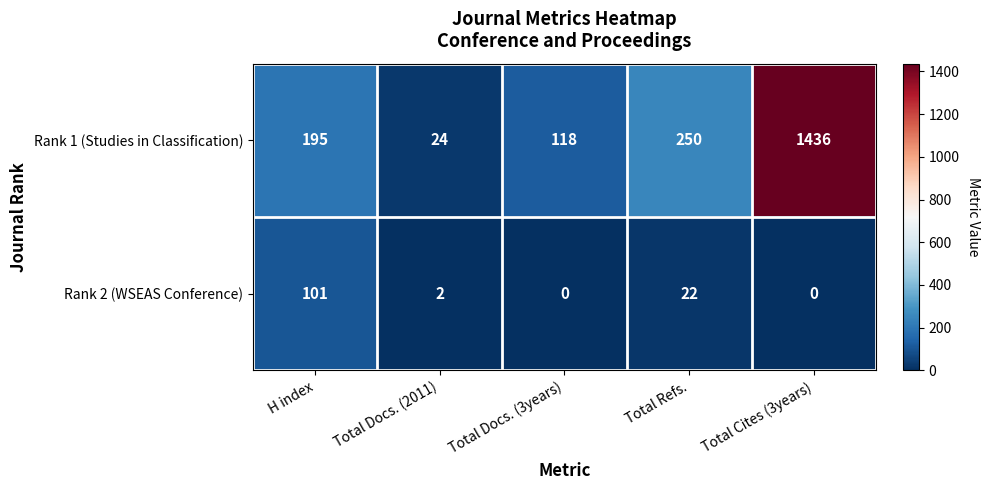

Which label corresponds to the largest value in the chart?

Total Cites (3years)